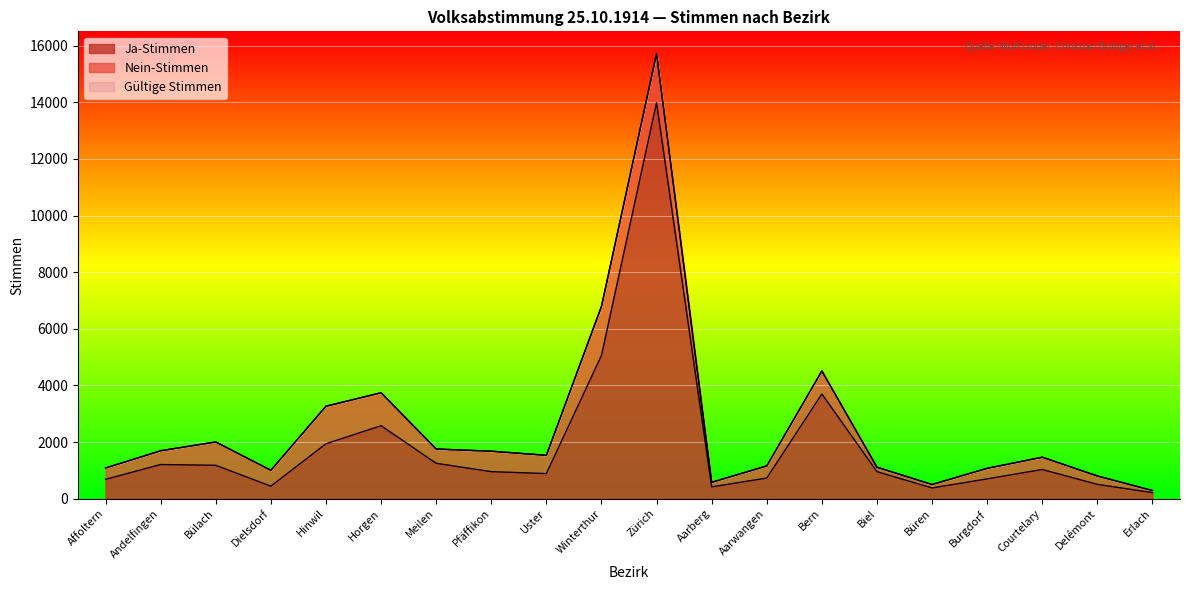

True or false: Gültige Stimmen has a value of 1083 at Affoltern.

True